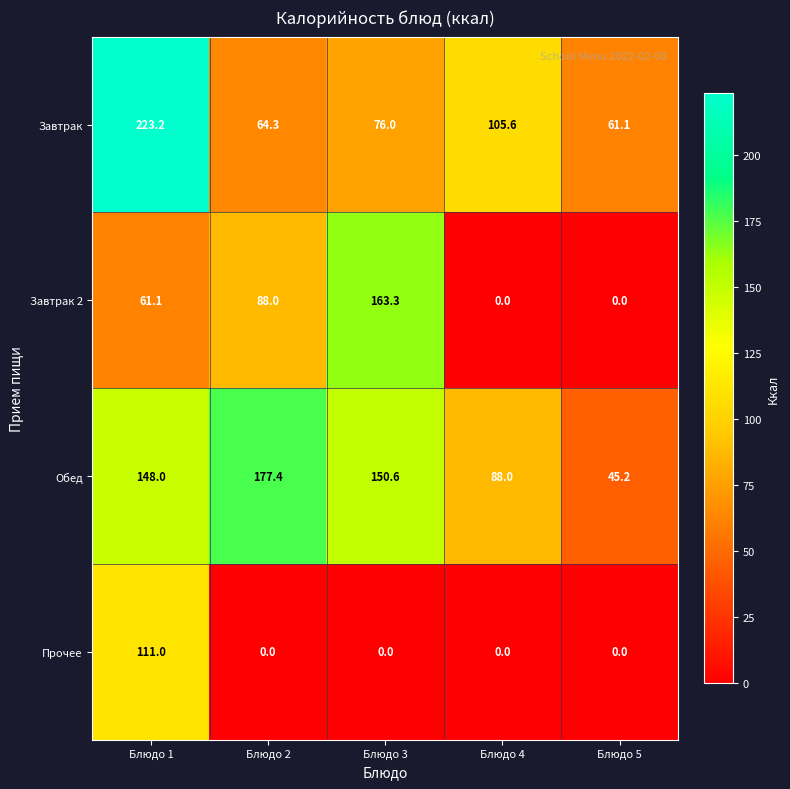

Which series has the largest range (max minus min)?

Завтрак 2